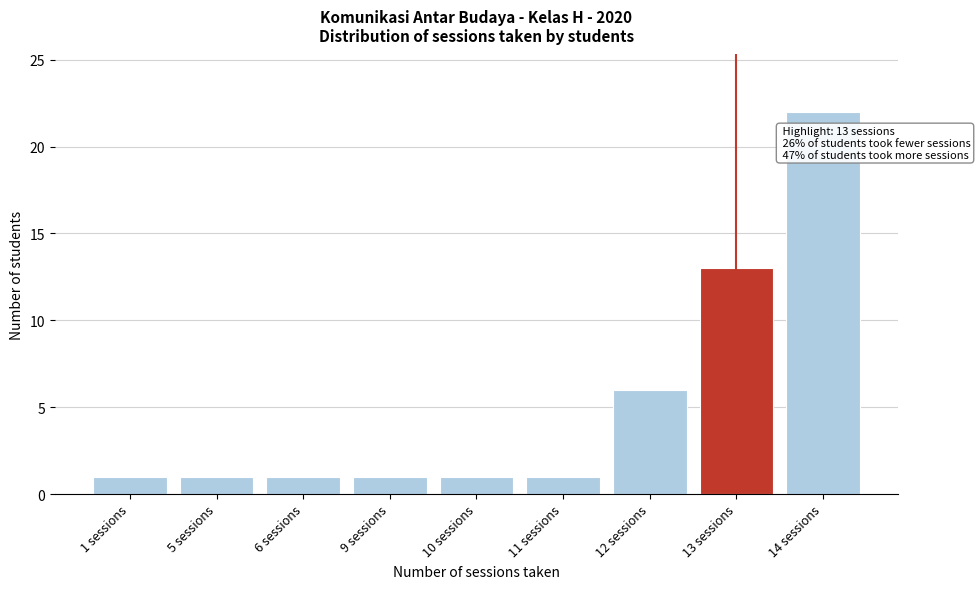

Reading right to left, what are all the values shown in this chart?

14 sessions=22	13 sessions=13	12 sessions=6	11 sessions=1	10 sessions=1	9 sessions=1	6 sessions=1	5 sessions=1	1 sessions=1